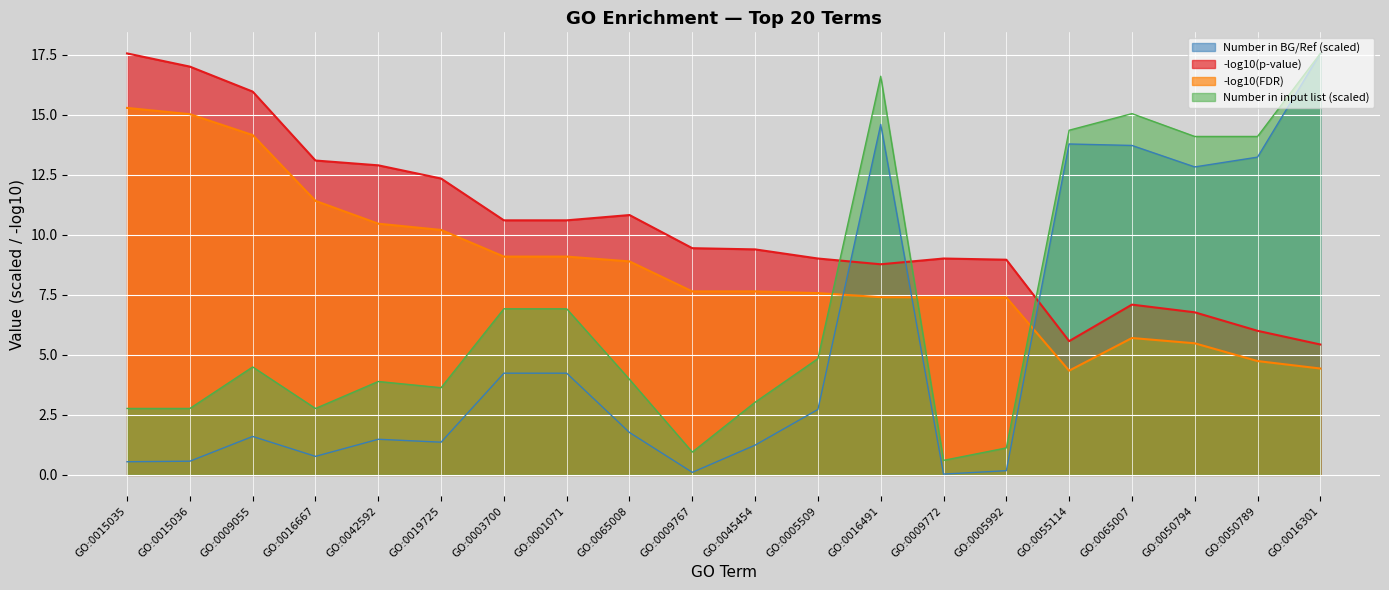

Where is Number in input list nearest to the value 9?

GO:0003700